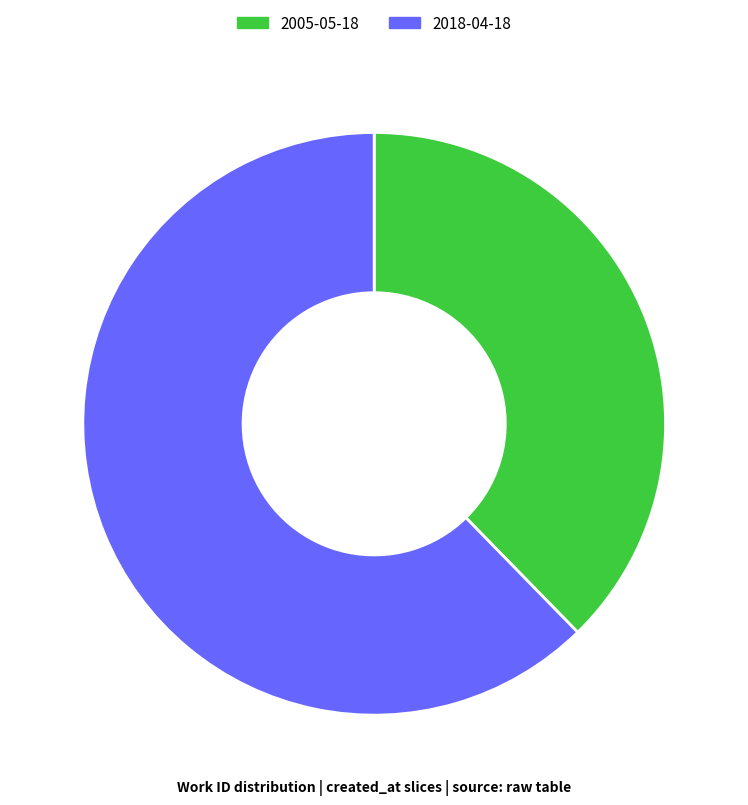

Does 2005-05-18 represent more than half of the total?

No